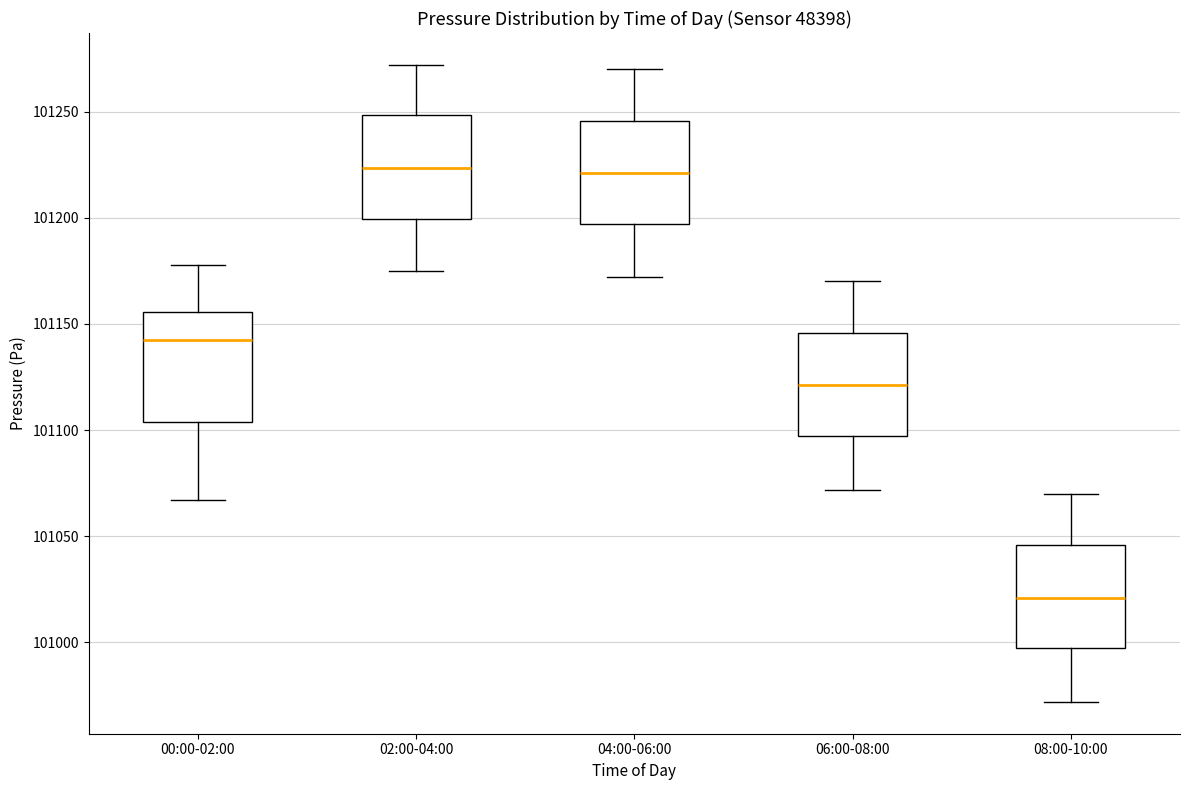

Where is the upper edge of the box for 04:00-06:00 on the y-axis? The values are not printed on the chart, so give them approximately, as read against the axis.

101245